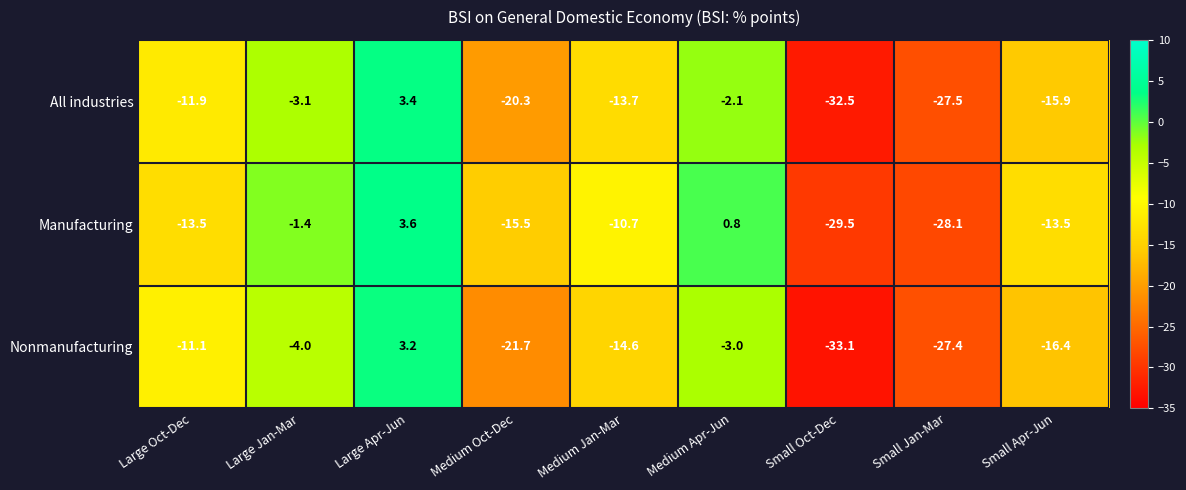

At which label is All industries closest to -14?

Medium Jan-Mar